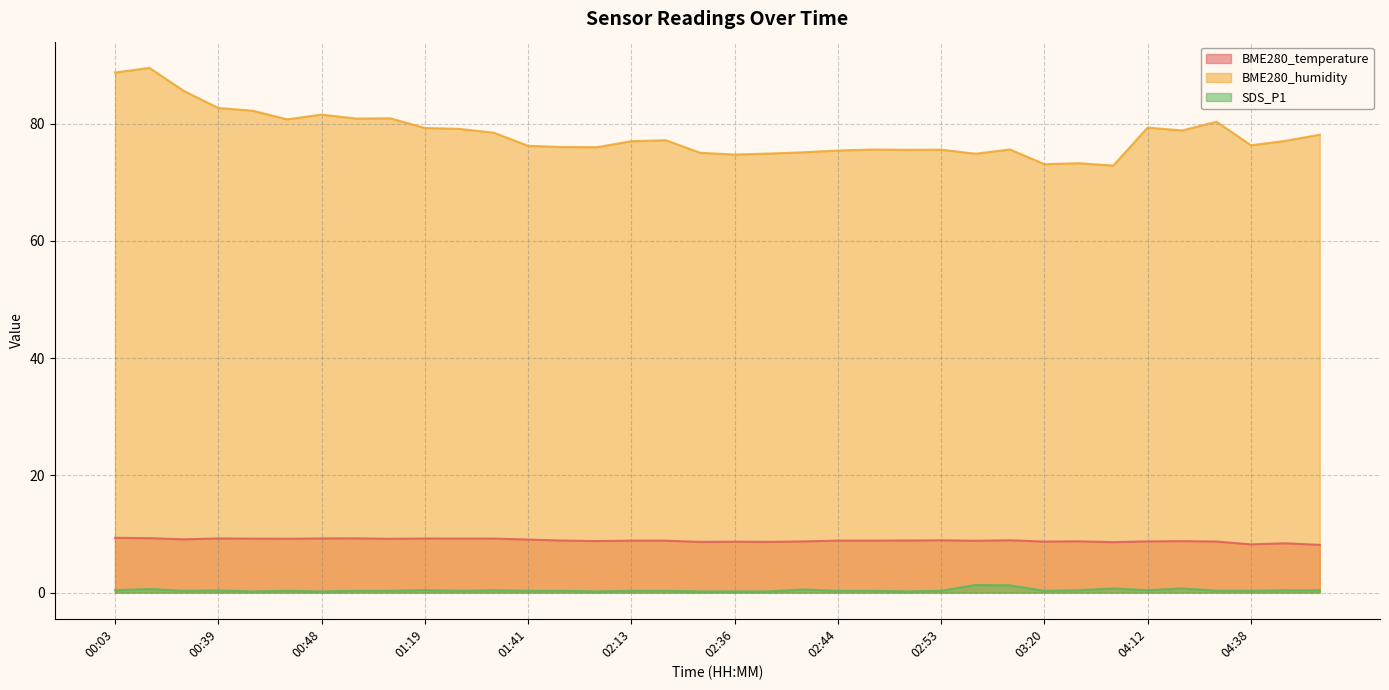

What is the difference between the highest and lowest values at 03:20?

72.8